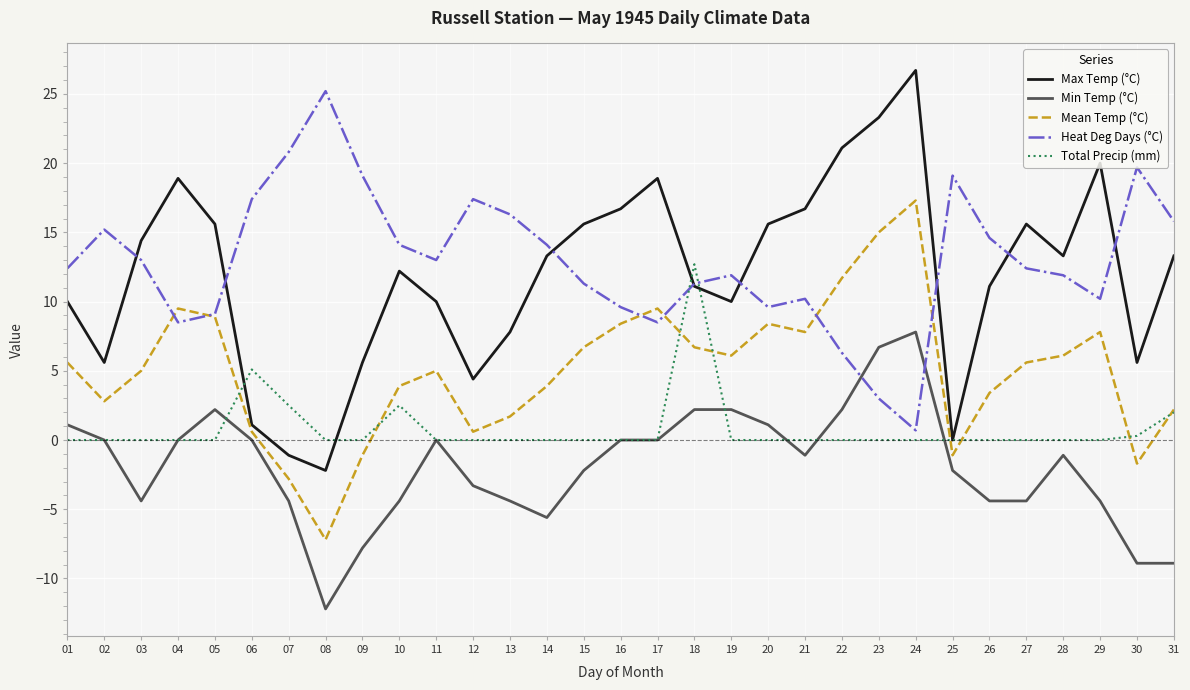

What is the difference between the second highest and minimum values in the Total Precip (mm) series?

5.1